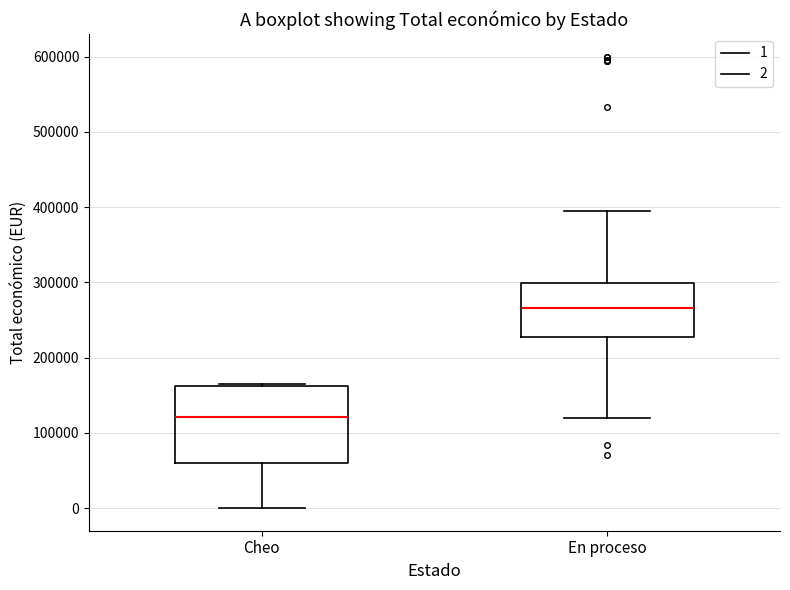

Reading left to right, read every box against the y-axis: the position of its median line, the range the box covers, and the ends of its whiskers. The values are not printed on the chart, so give them approximately, as read against the axis.

Cheo: median 120000, box 60000 to 160000, whiskers 0 to 170000
En proceso: median 270000, box 230000 to 300000, whiskers 120000 to 400000